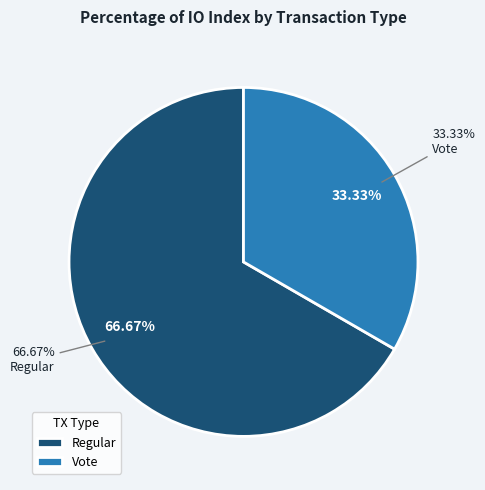

Which has a higher value, Vote or Regular?

Regular